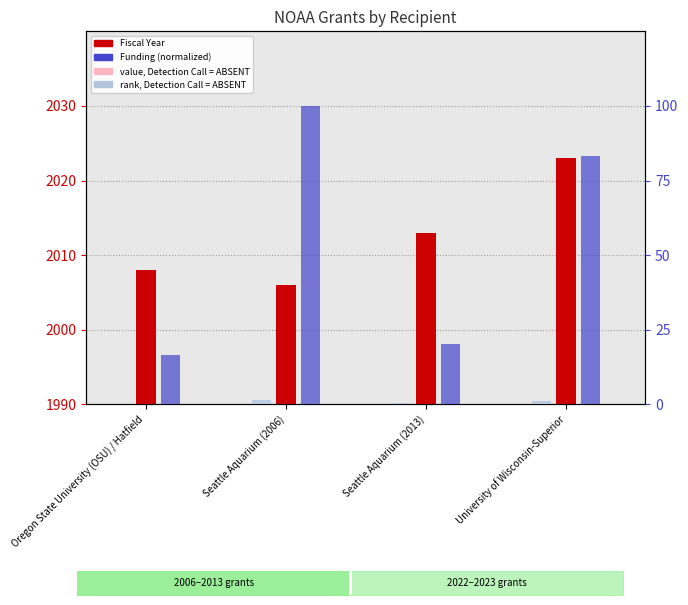

How many distinct data groups are displayed?

4